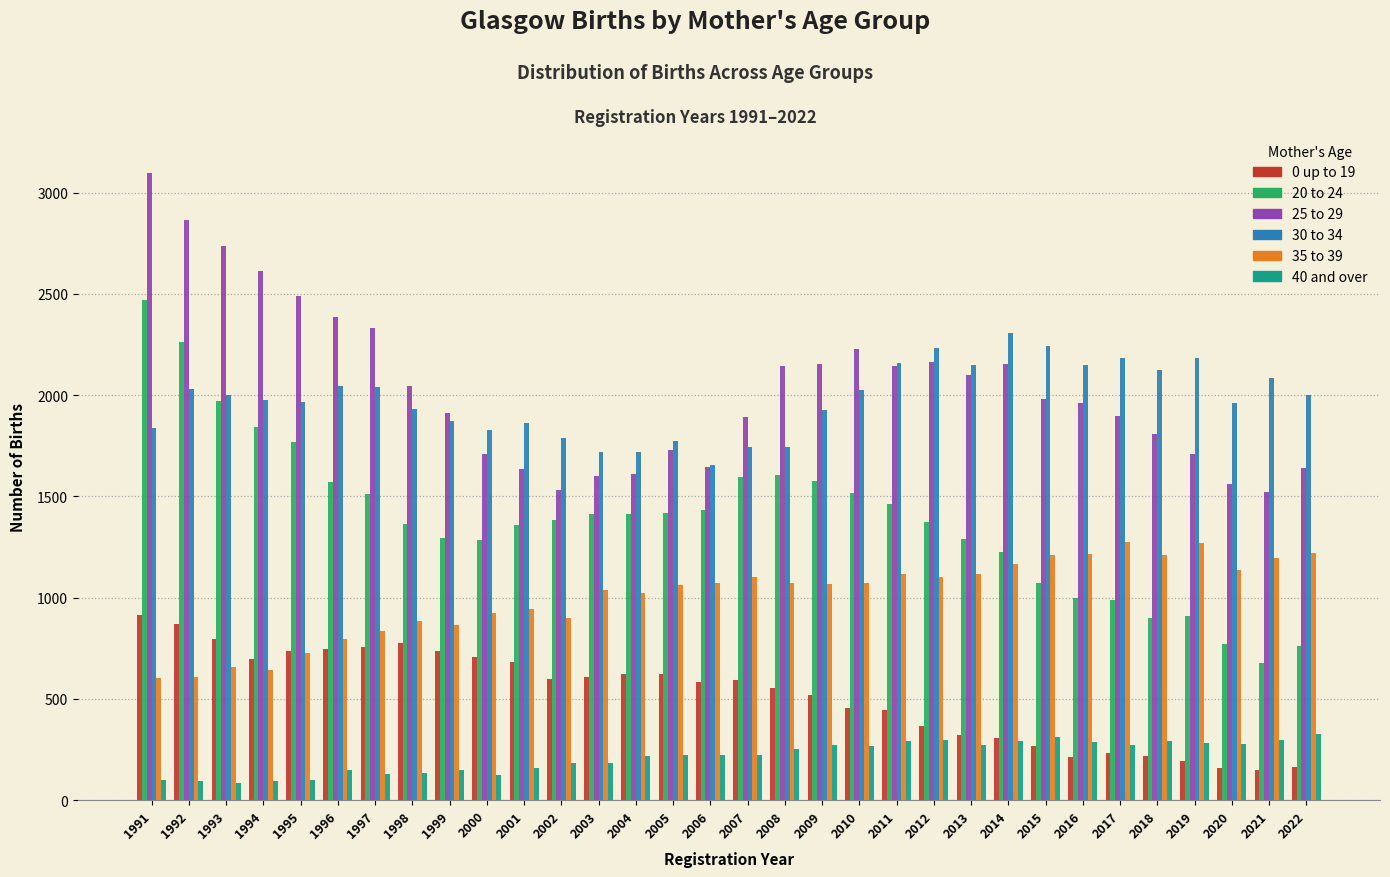

Which series has the widest spread of values?

20 to 24